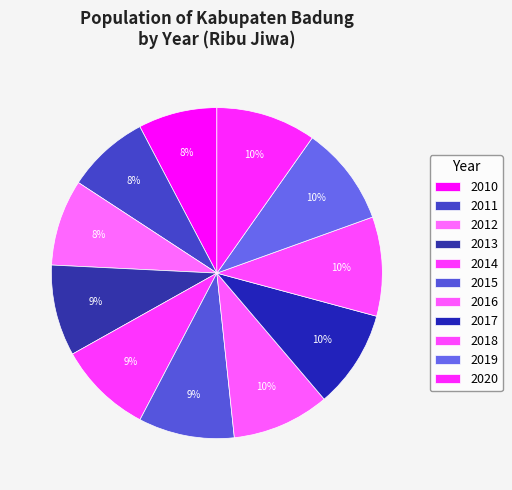

How many segments does this pie chart have?

11